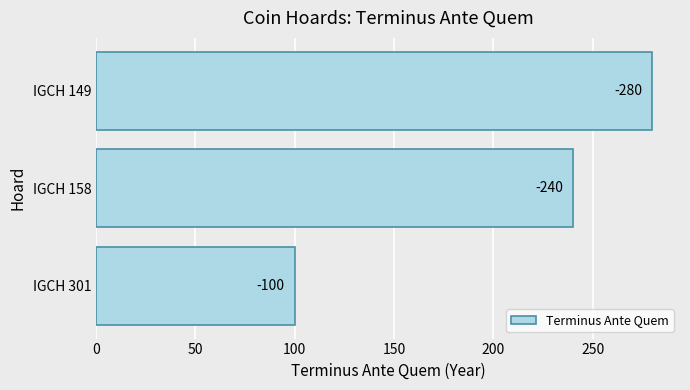

Count the values in the range 100 to 280.

3